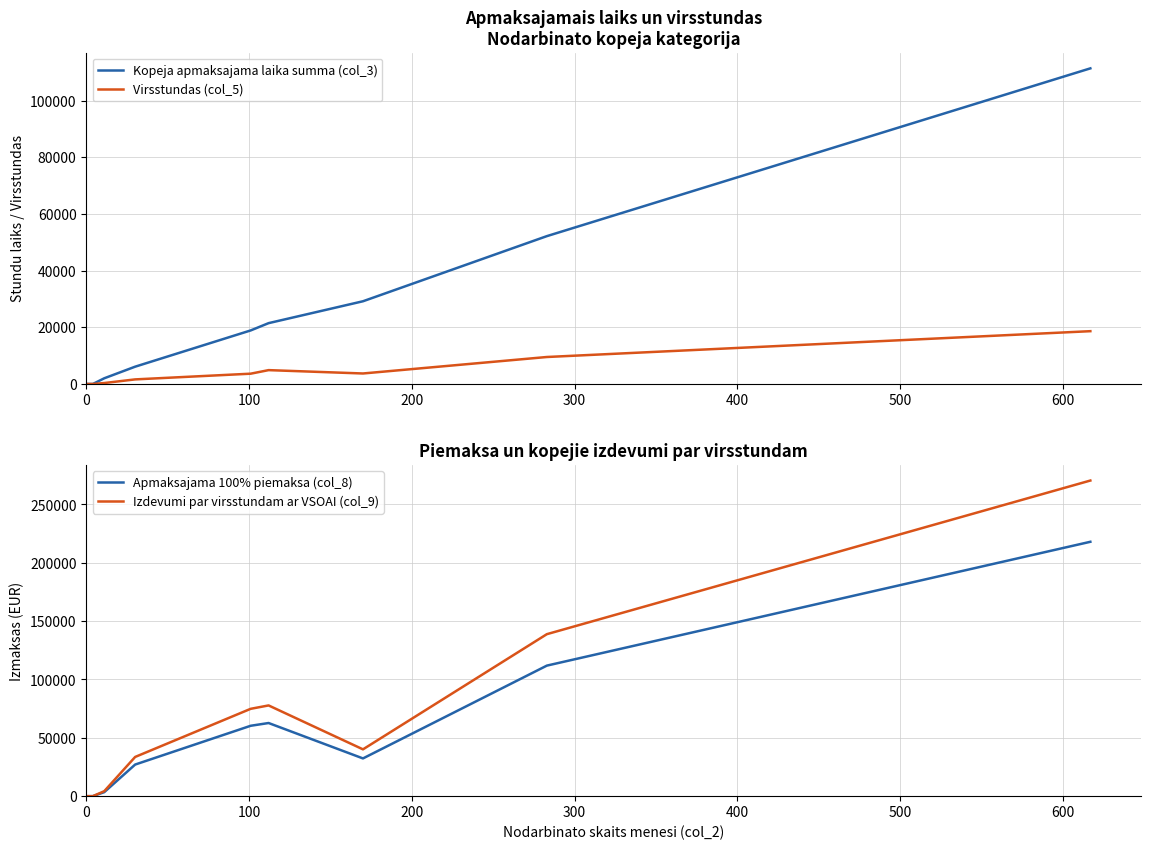

True or false: Apmaksajama 100% piemaksa (col_8) has a value of -90862.2 at 0.

False